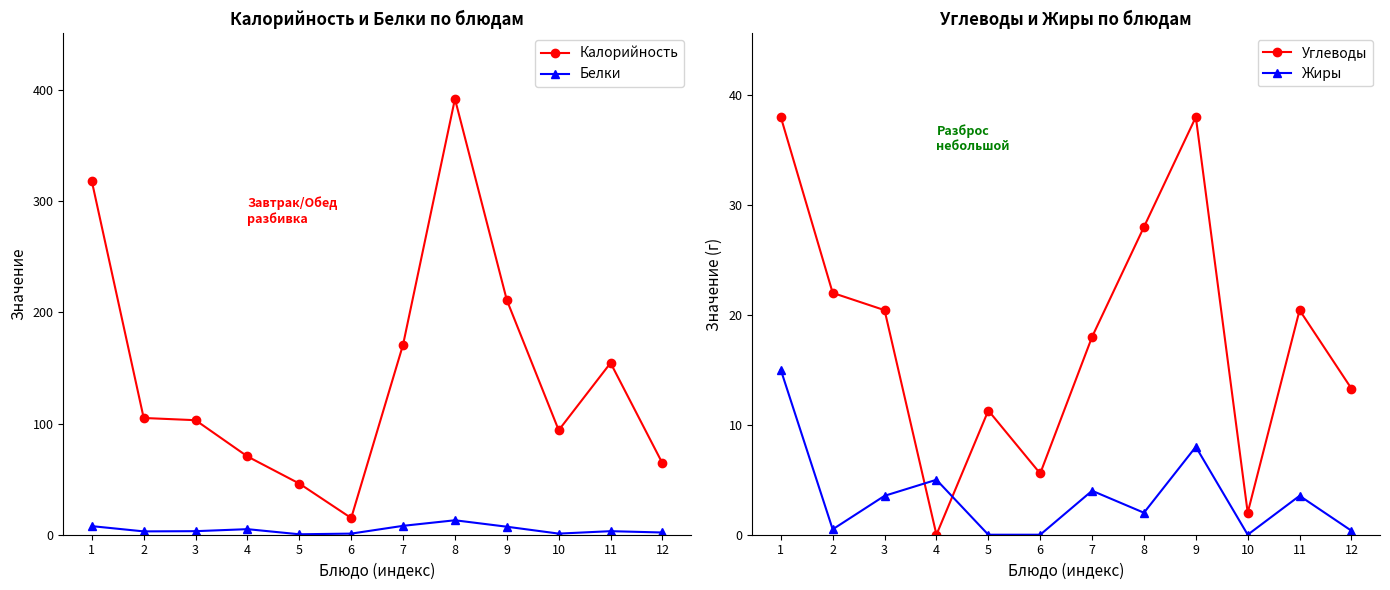

At which category does the chart reach its minimum across all series?

4